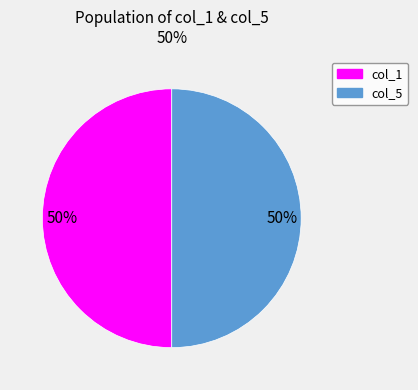

To the nearest percent, what is the combined percentage of col_5 and col_1?

100%